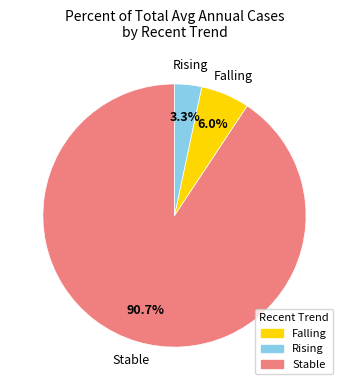

To the nearest percent, what is the difference between the largest and smallest slice percentages?

87%